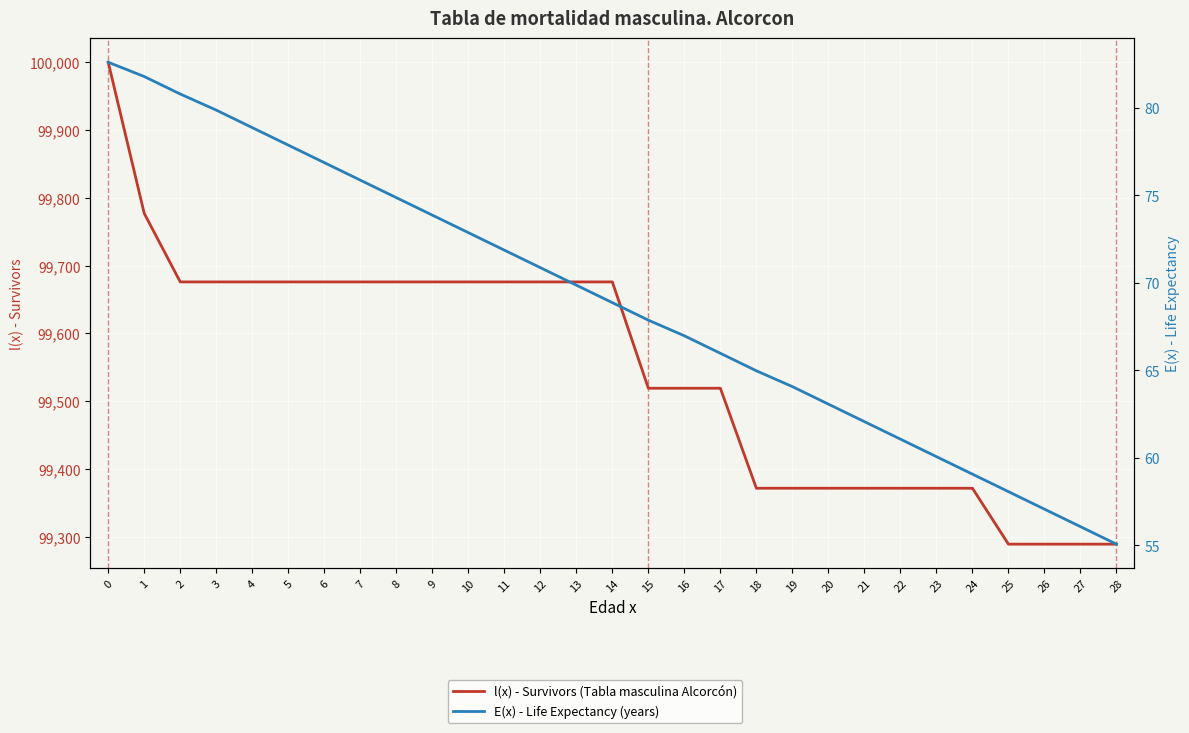

What is the highest value of the l(x) - Survivors (Tabla masculina Alcorcón) series?

100000.0